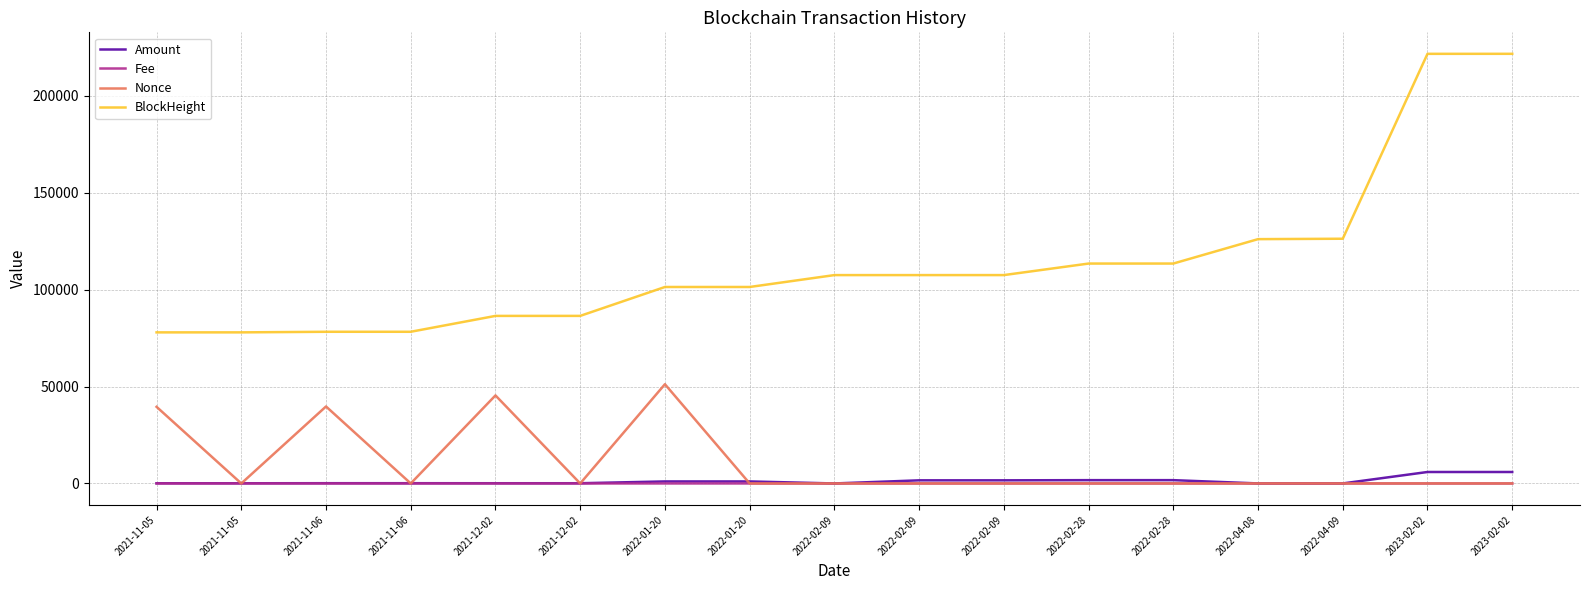

Where is the first local maximum for Nonce?

2021-11-06